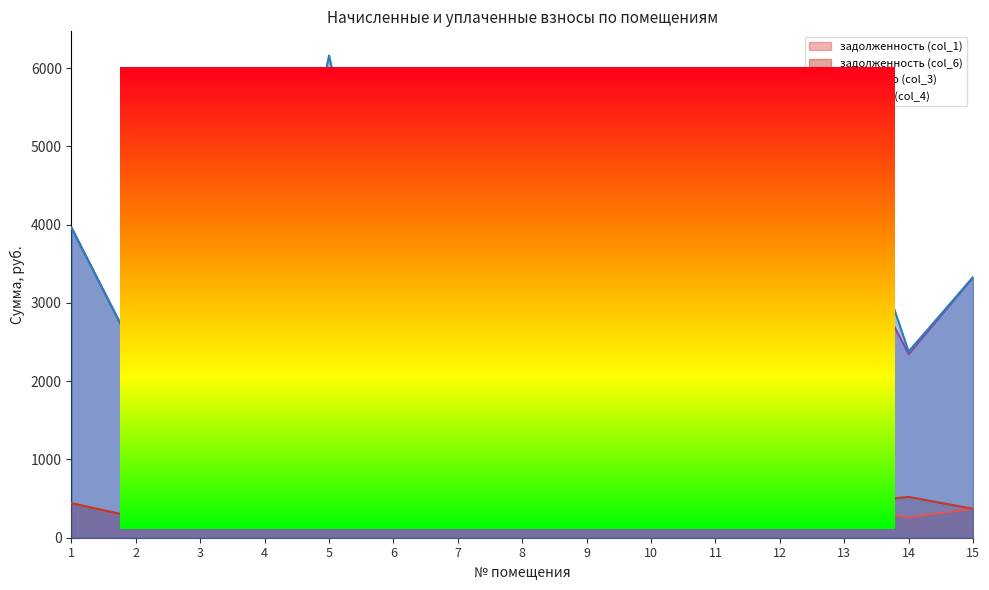

Where is начислено (col_3) nearest to the value 3170?

15